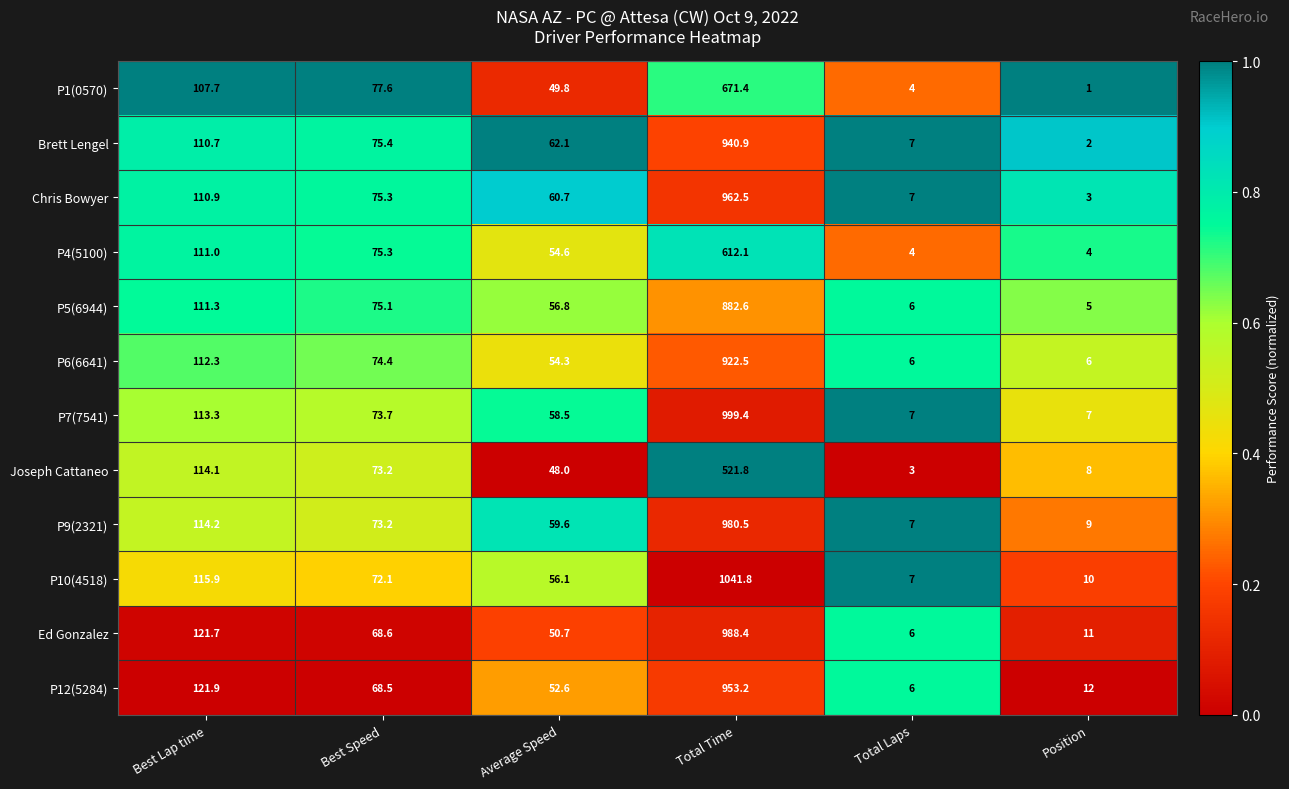

What is the difference between the P4(5100) values at Average Speed and Total Laps?

50.6